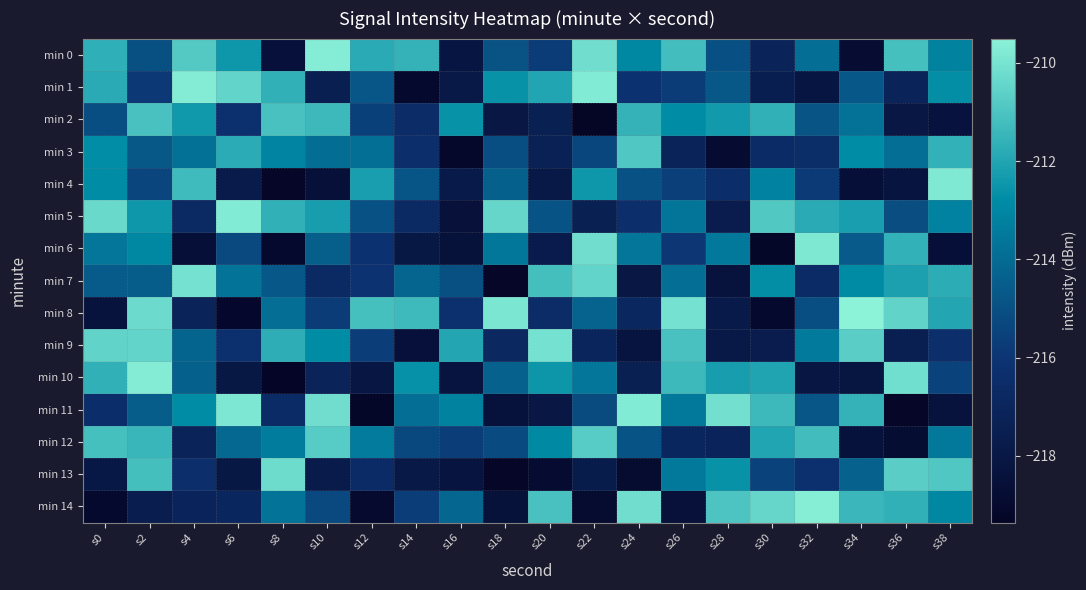

Which category has the highest value across all series?

s34